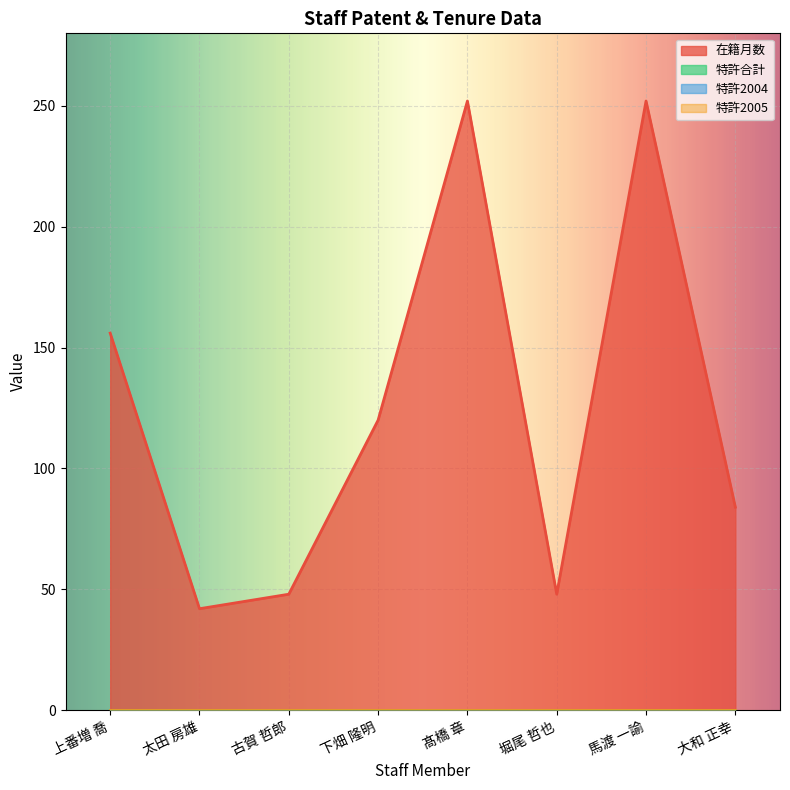

At 太田 房雄, list the series in order from largest to smallest.

在籍月数, 特許合計, 特許2004, 特許2005